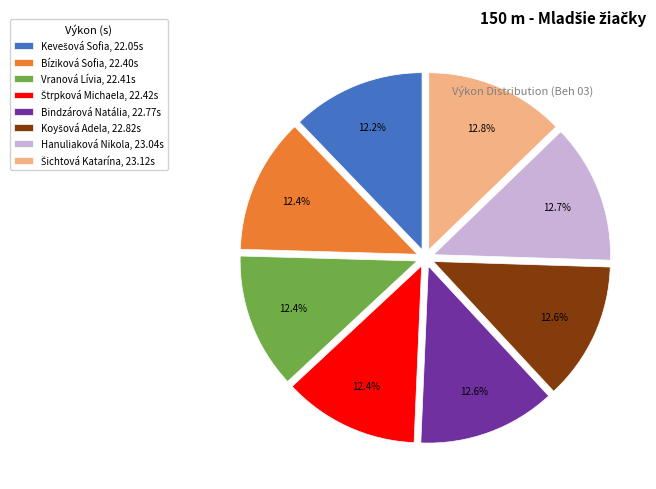

True or false: Bíziková Sofia accounts for 27% of the total.

False